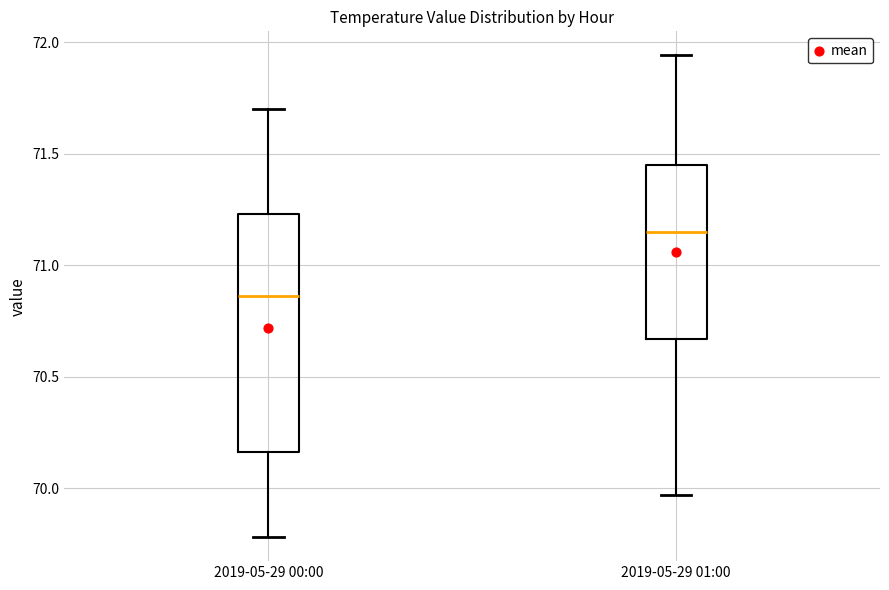

Where is the upper edge of the box for 2019-05-29 01:00 on the y-axis? The values are not printed on the chart, so give them approximately, as read against the axis.

71.45